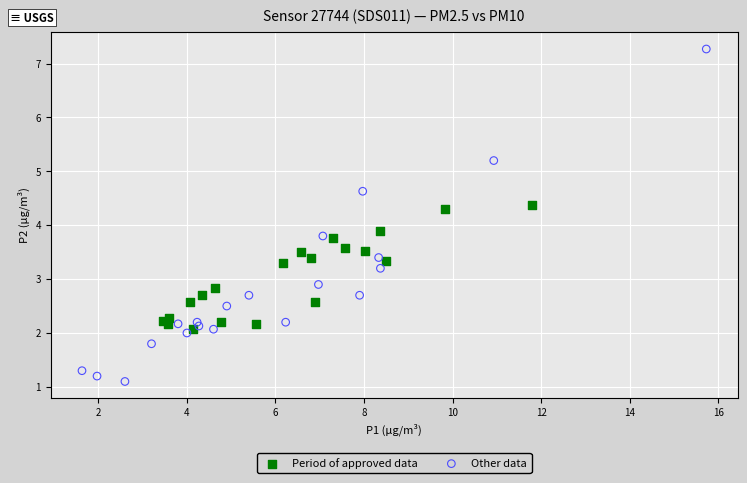

Which series contains the lowest Y value?

Other data